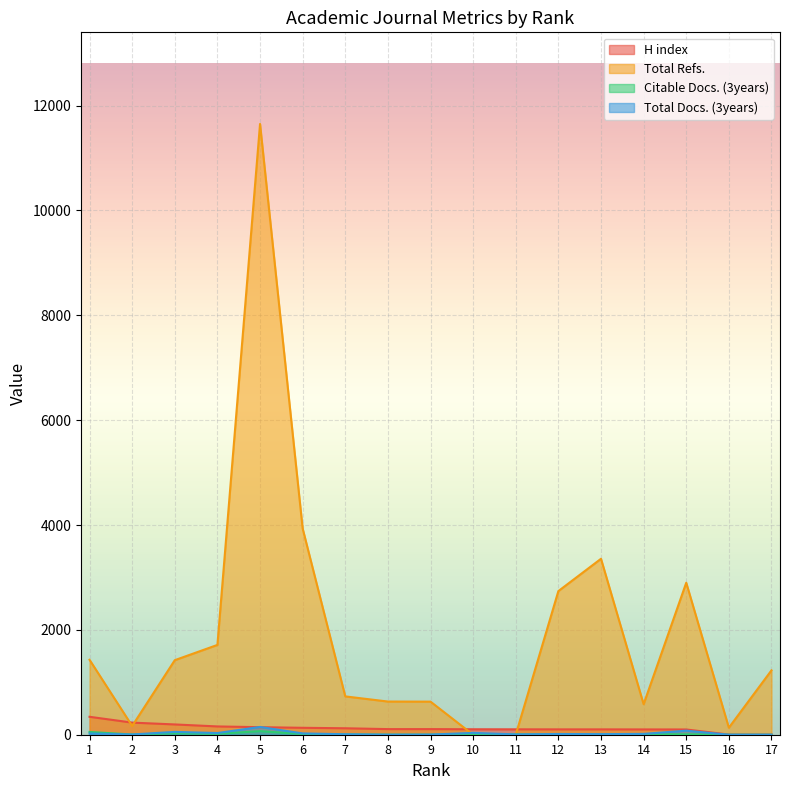

Rank the categories by Total Docs. (3years) value from lowest to highest.

16, 17, 8, 9, 2, 11, 7, 13, 12, 14, 1, 6, 4, 10, 3, 15, 5